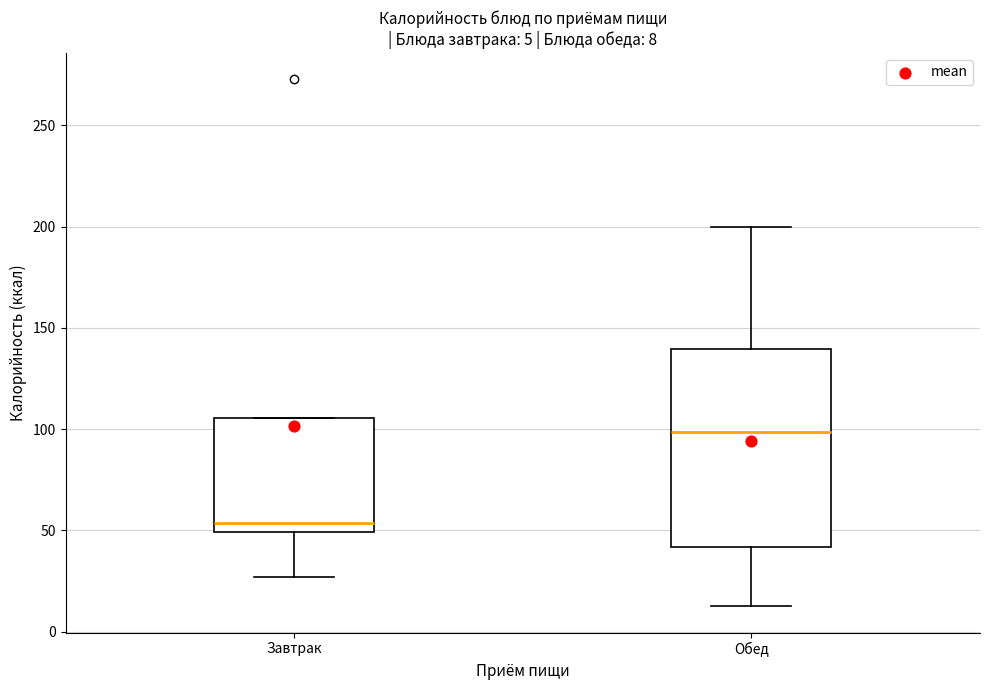

Which box's median line is the highest?

Обед